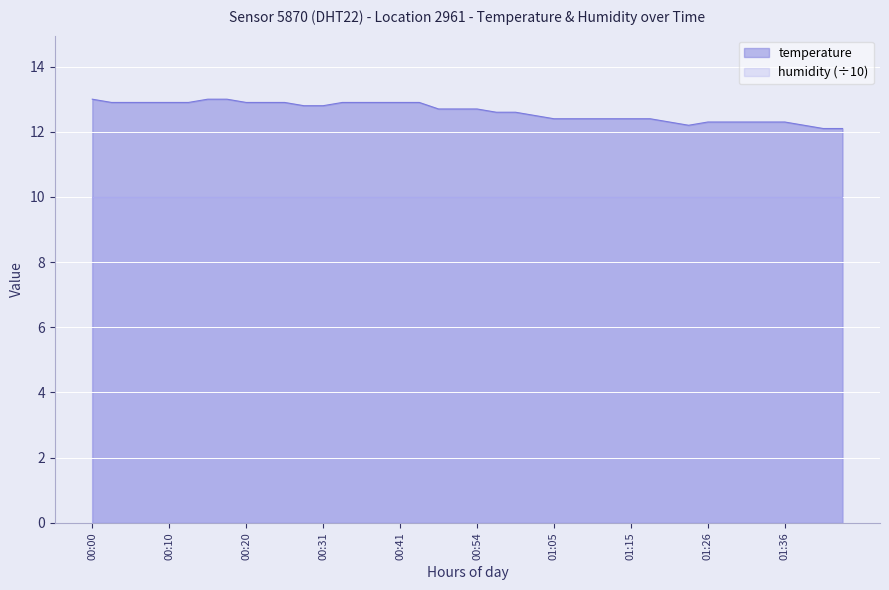

What position from the left is 01:02?

24